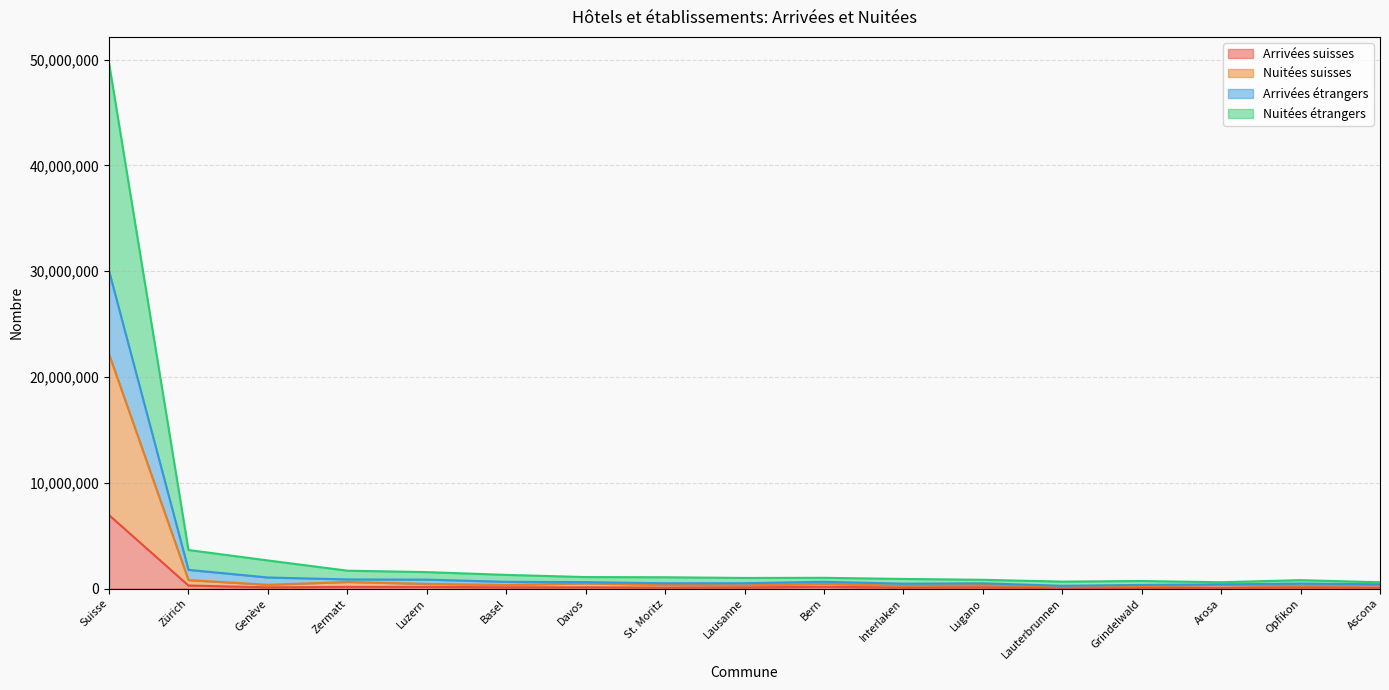

What is the total value across all series at Suisse?

49659775